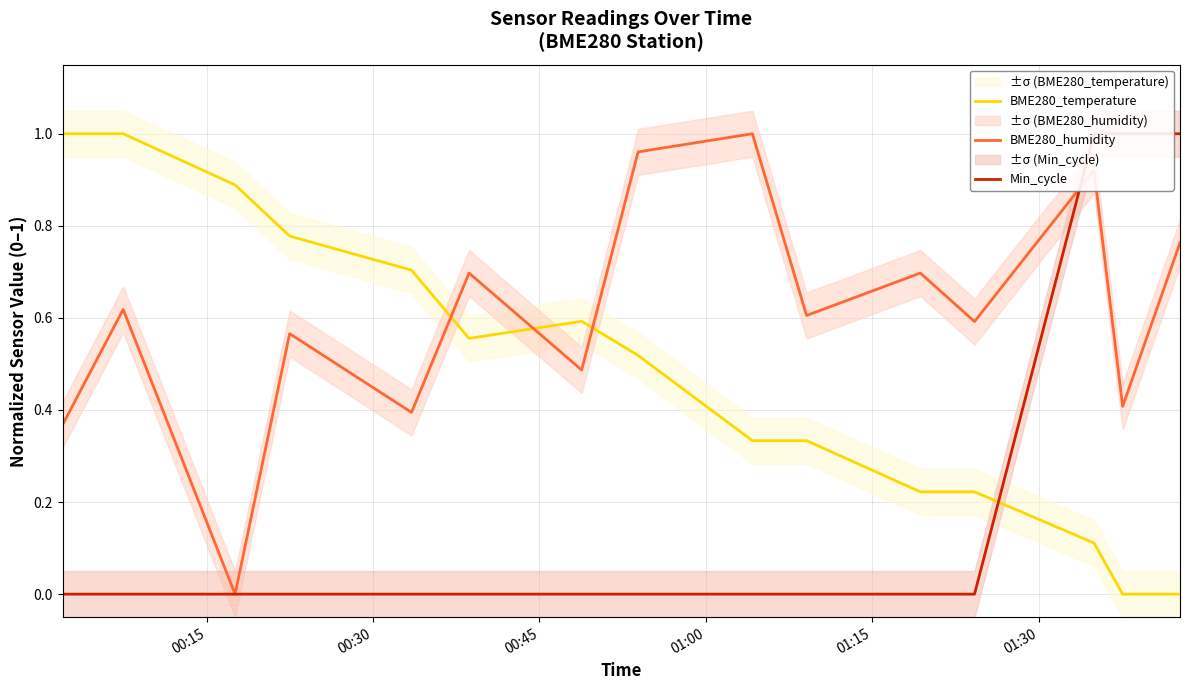

Which series ends up on top after the final intersection of BME280_temperature and BME280_humidity?

BME280_humidity